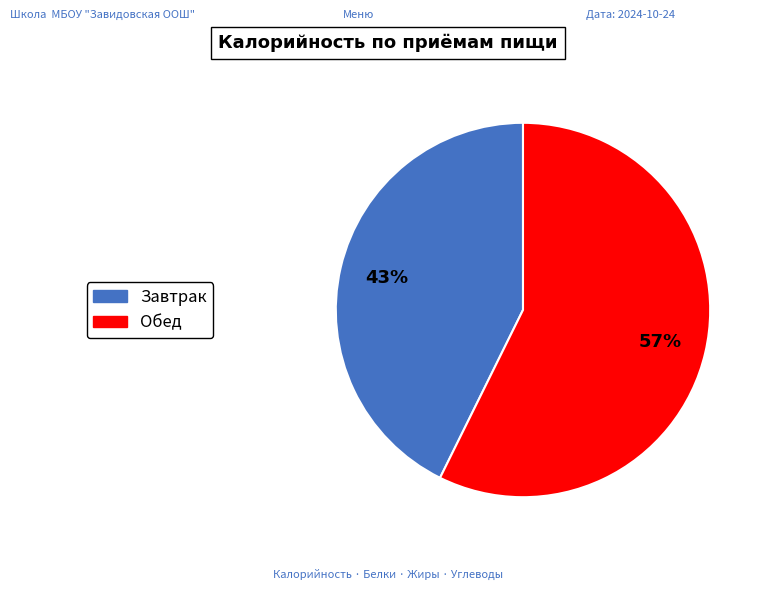

Count the number of slices in the pie.

2